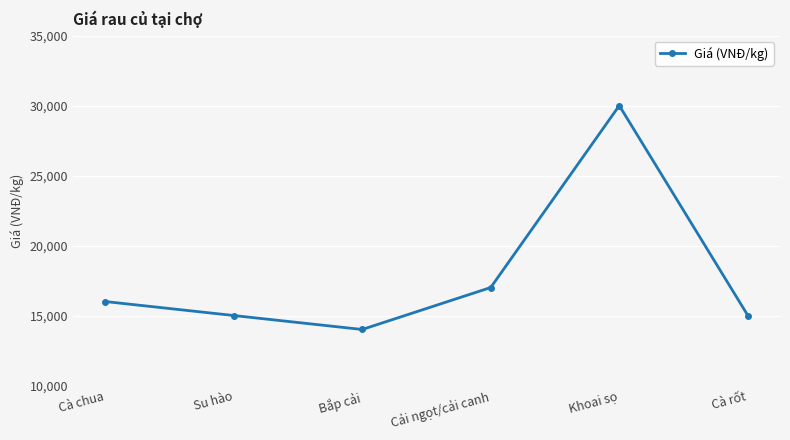

How many points are higher than both their immediate neighbors (excluding endpoints)?

1